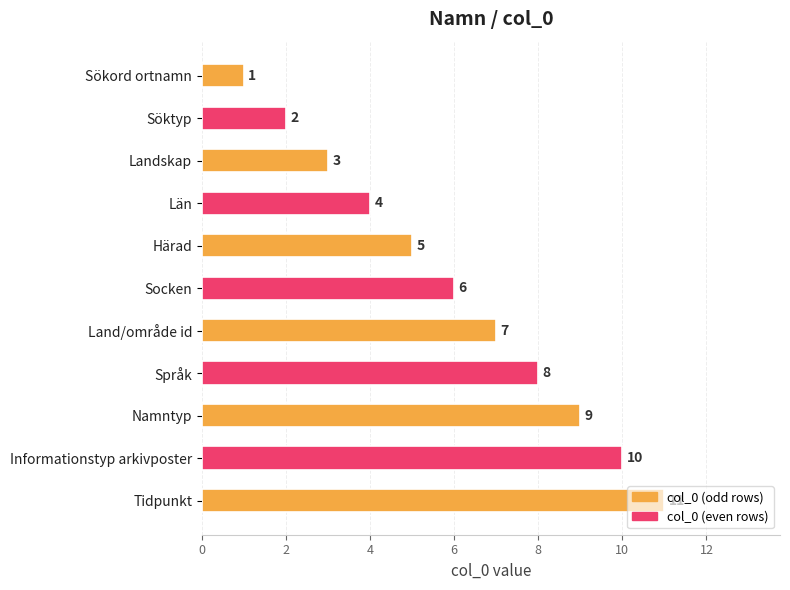

What position from the bottom is Språk?

4